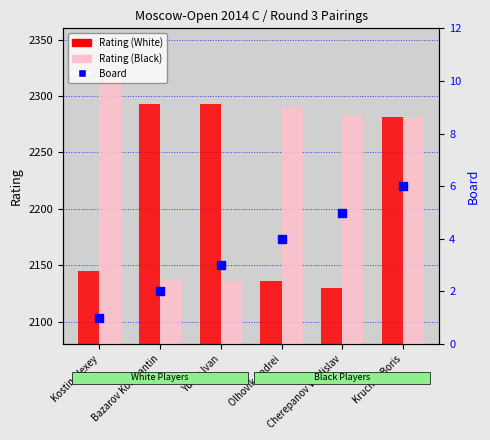

At how many categories does at least one series exceed 1548?

6